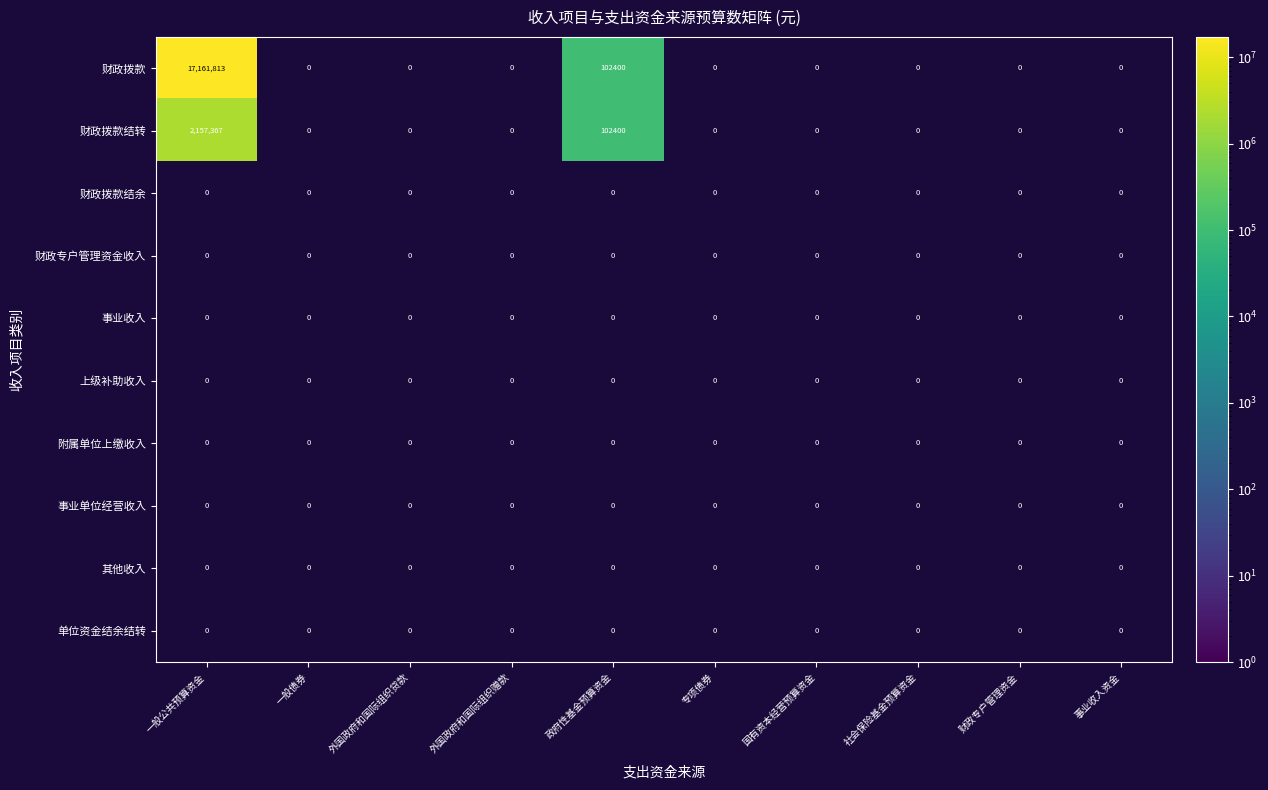

Rank the series at 专项债券 from highest to lowest value.

财政拨款, 财政拨款结转, 财政拨款结余, 财政专户管理资金收入, 事业收入, 上级补助收入, 附属单位上缴收入, 事业单位经营收入, 其他收入, 单位资金结余结转